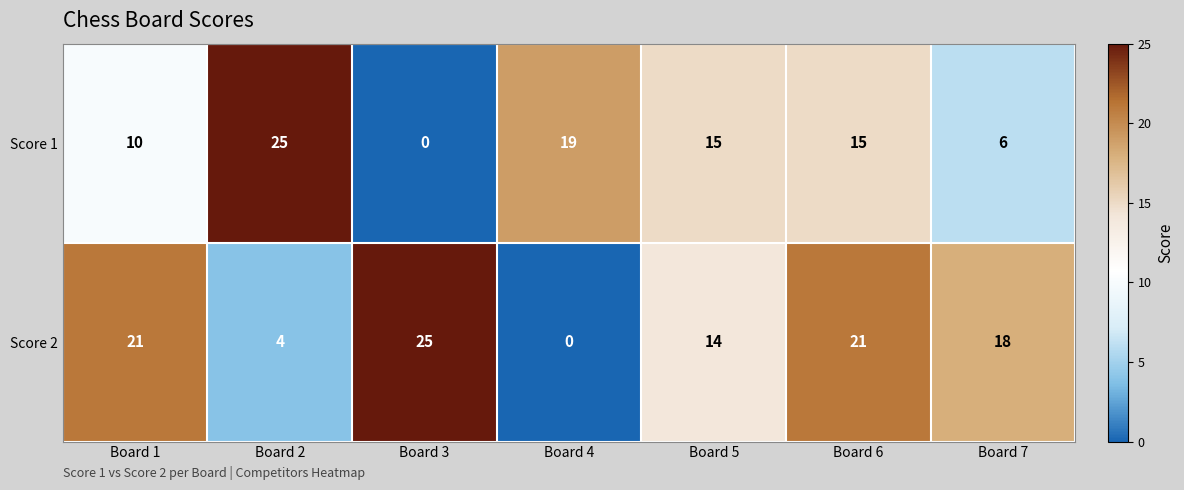

What value does the Score 2 series have at Board 2?

4